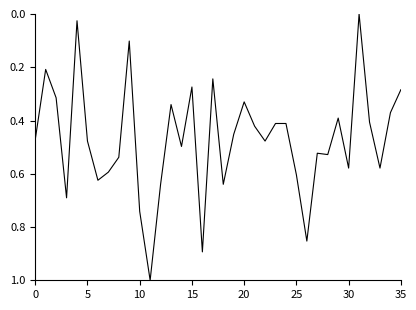

What is the difference between the maximum and minimum values?

1.0